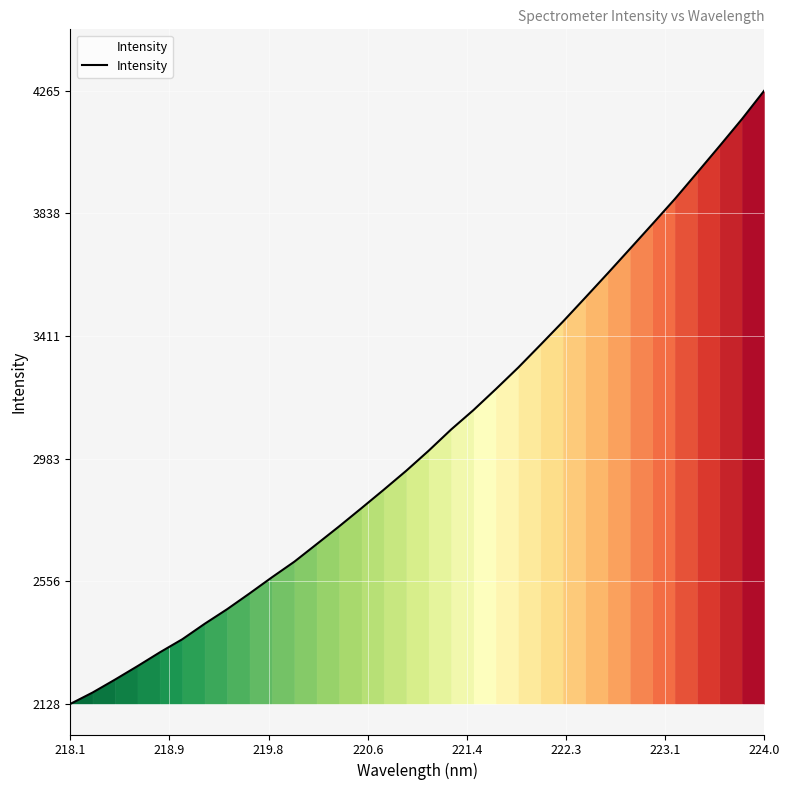

What is the smallest value displayed?

2128.5